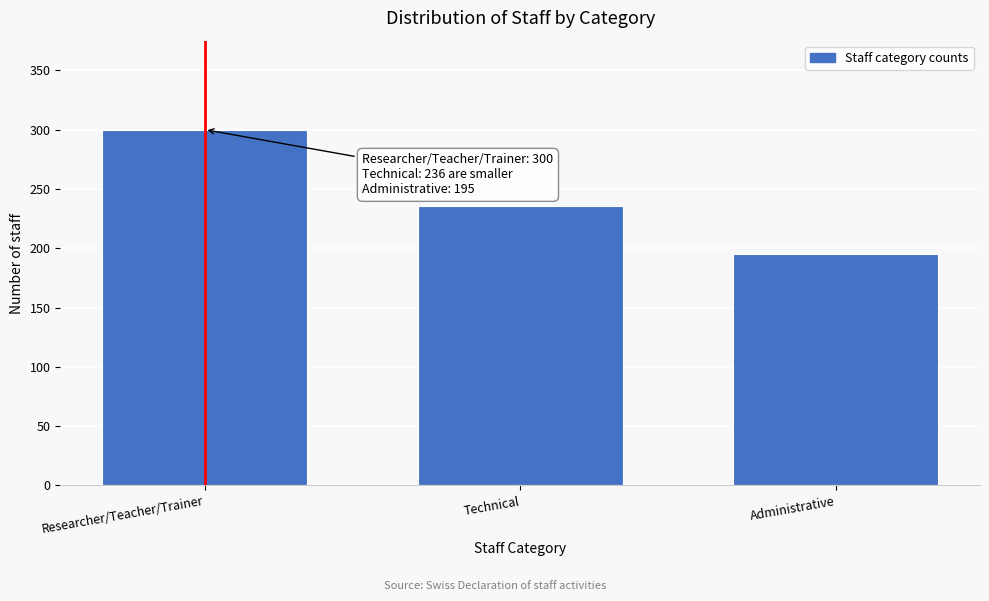

Reading left to right, transcribe all the data shown in this chart.

300	236	195